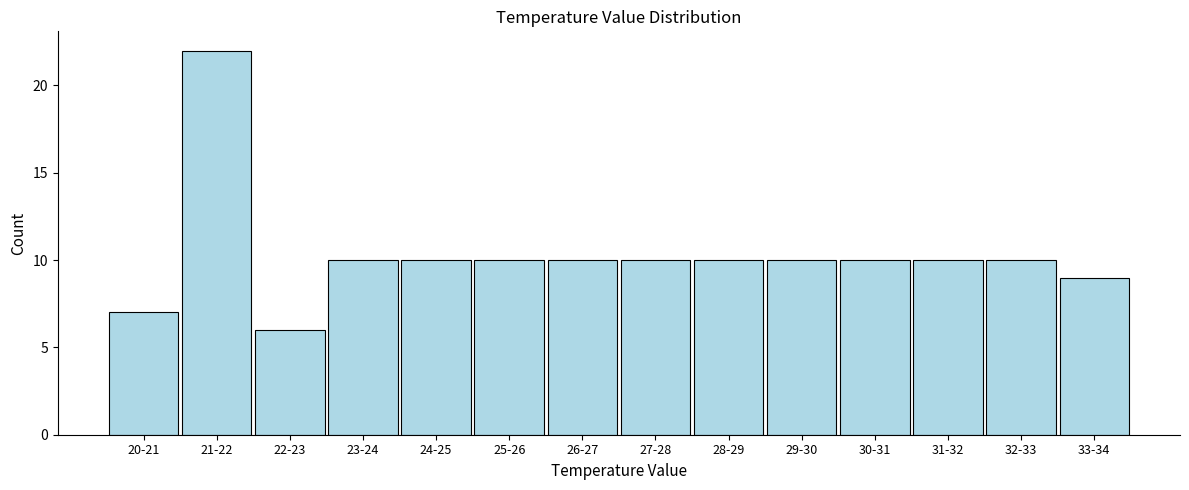

Reading left to right, what are all the values shown in this chart?

20-21=7	21-22=22	22-23=6	23-24=10	24-25=10	25-26=10	26-27=10	27-28=10	28-29=10	29-30=10	30-31=10	31-32=10	32-33=10	33-34=9